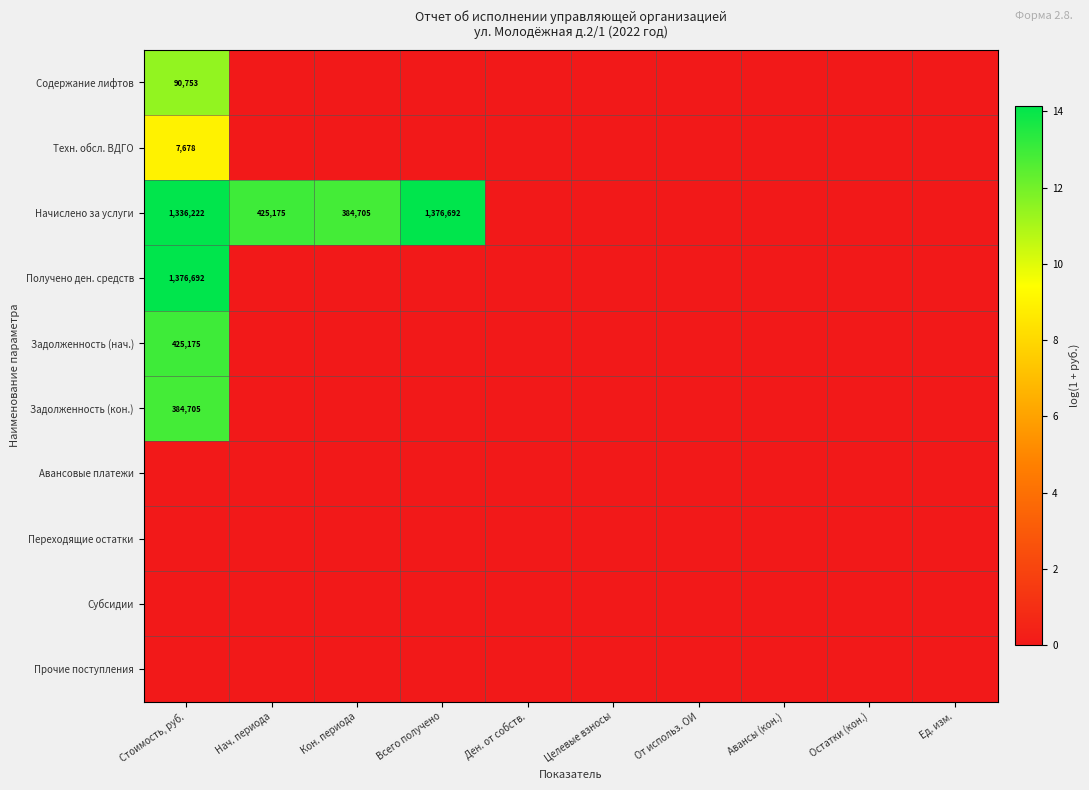

At how many categories does at least one series exceed 10?

4